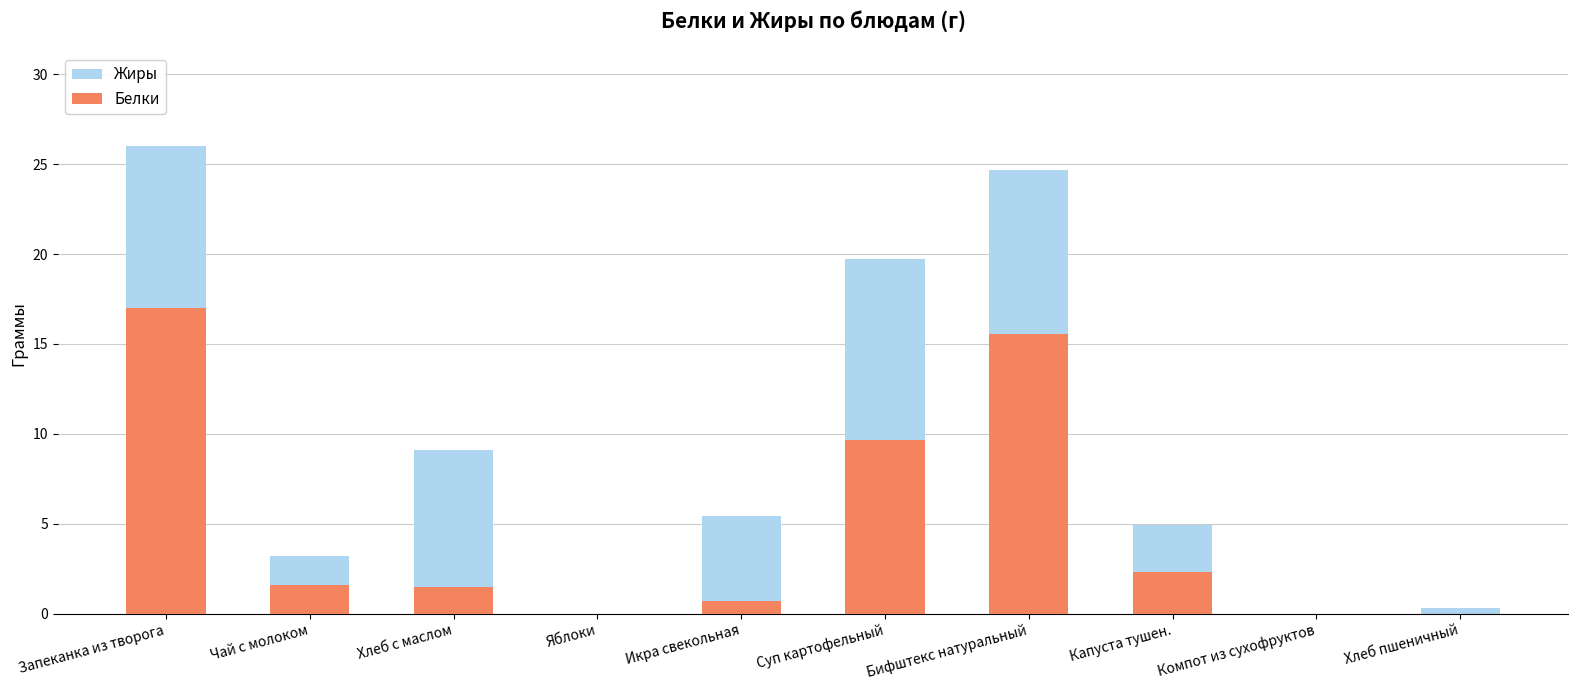

What is the sum of the Жиры values at Яблоки and Хлеб с маслом?

9.1